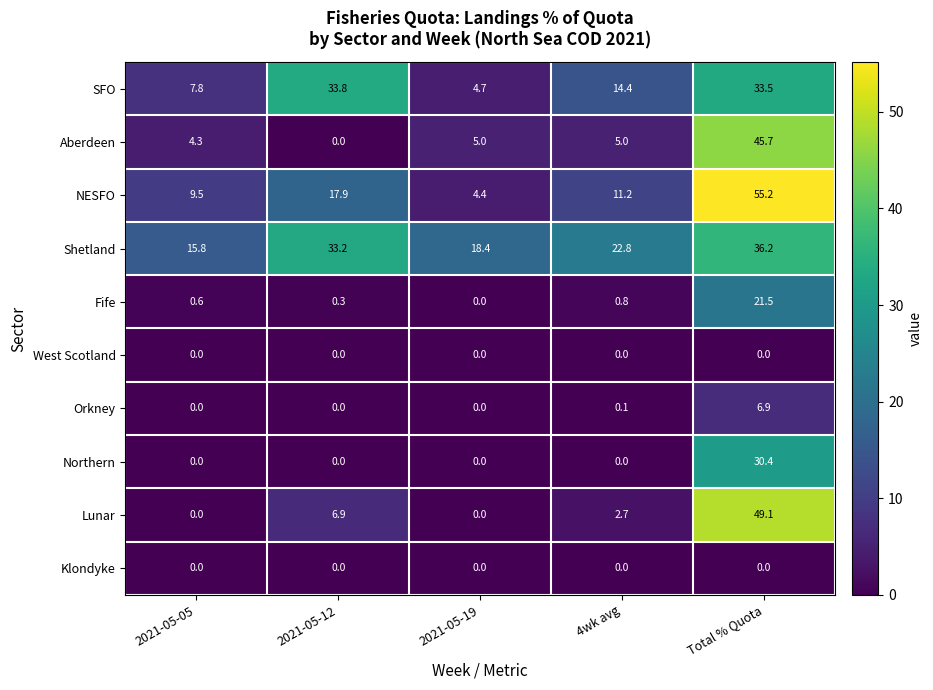

The value of Northern at 2021-05-12 is 0.0. True or false?

True